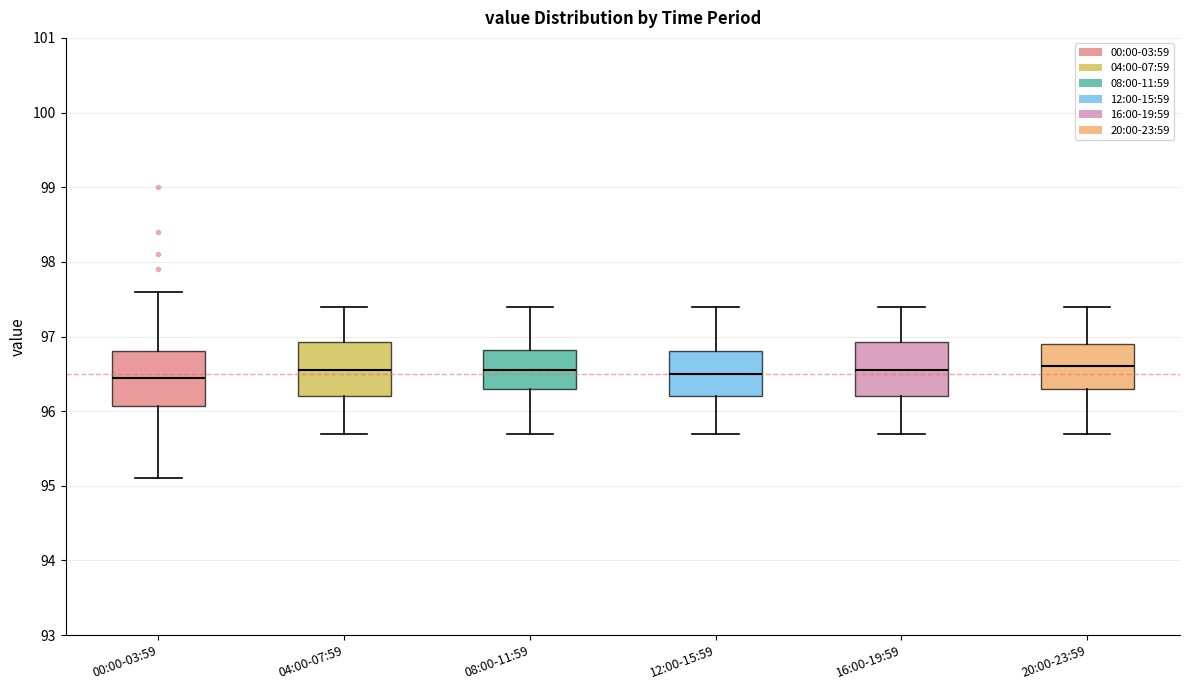

Where does the median line of the box for 00:00-03:59 sit on the y-axis? The values are not printed on the chart, so give them approximately, as read against the axis.

96.5